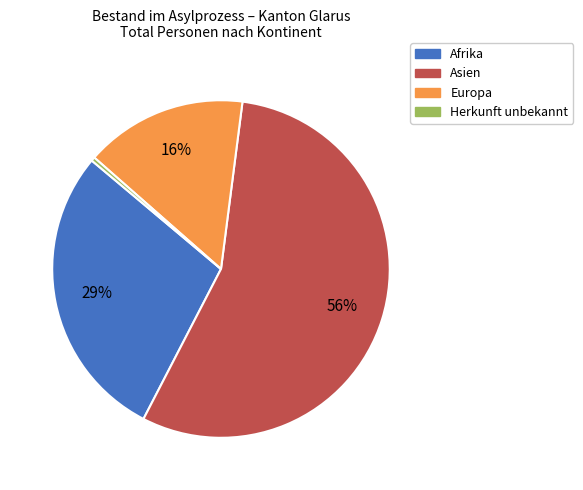

Which has a higher value, Afrika or Herkunft unbekannt?

Afrika